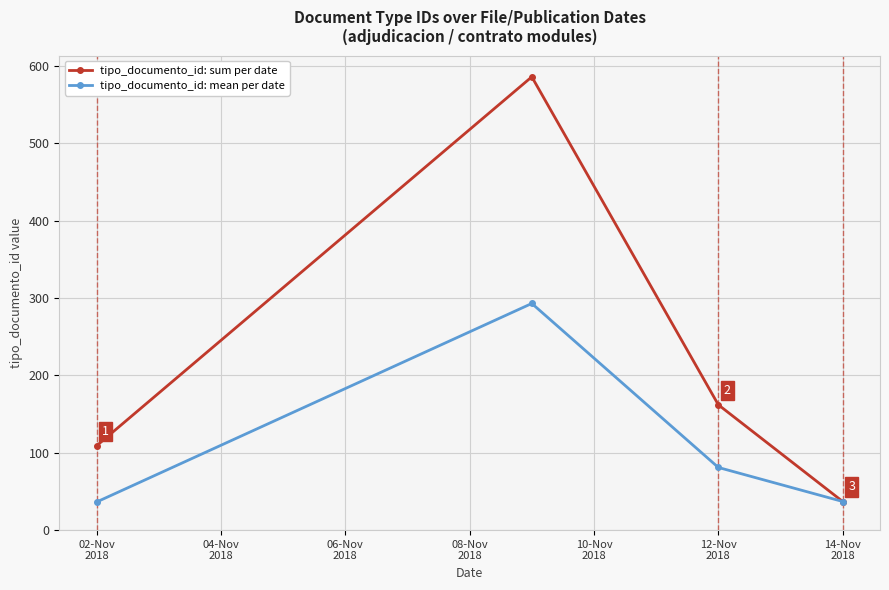

How many interior local peaks does the tipo_documento_id: sum per date series have?

1